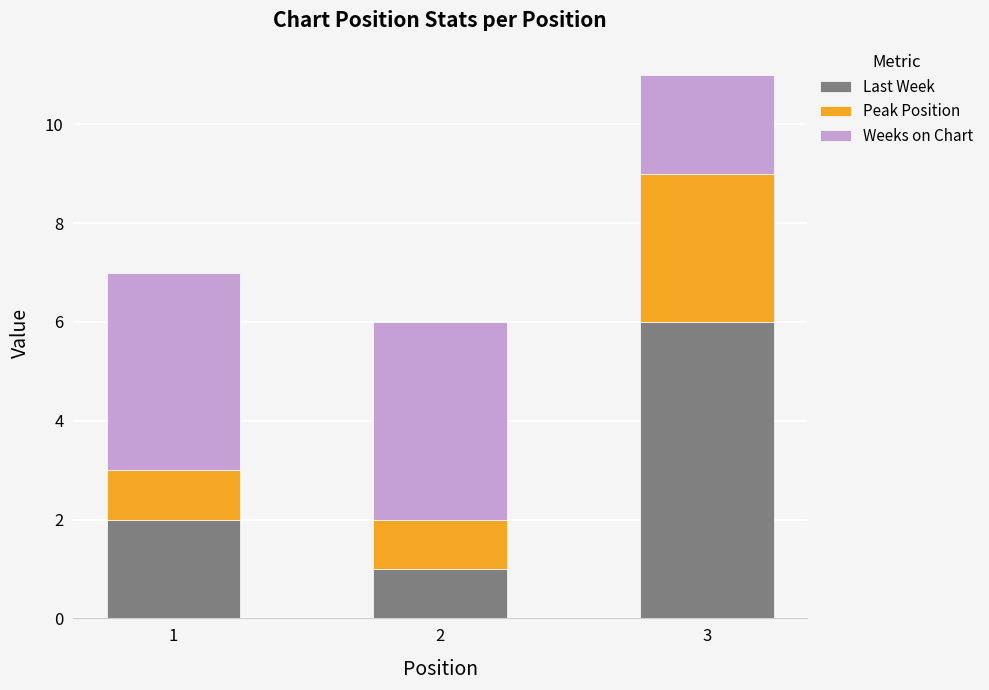

What is the sum of the Last Week values at 1 and 3?

8